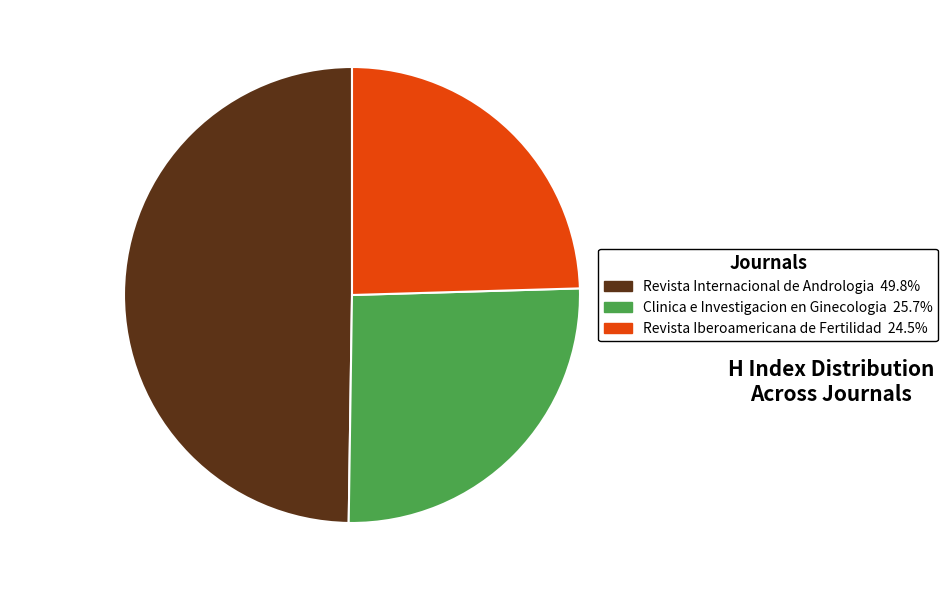

Rank the categories by value from highest to lowest.

Revista Internacional de Andrologia, Clinica e Investigacion en Ginecologia, Revista Iberoamericana de Fertilidad